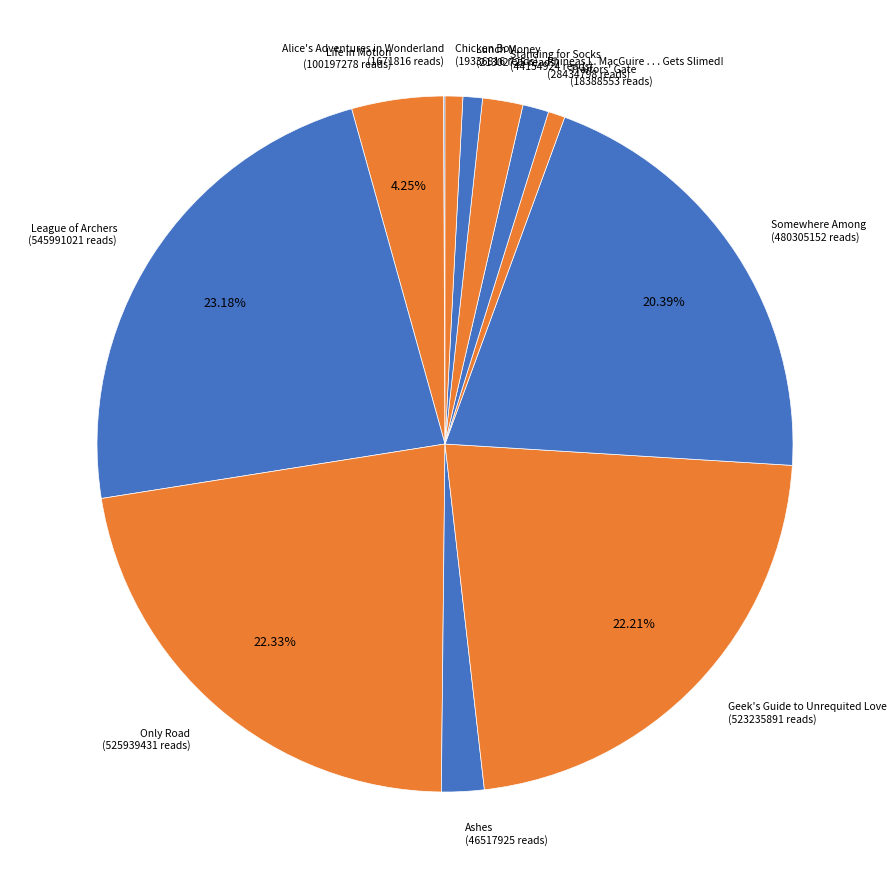

To the nearest percent, what is the difference between the Somewhere Among and Traitors' Gate slice percentages?

20%